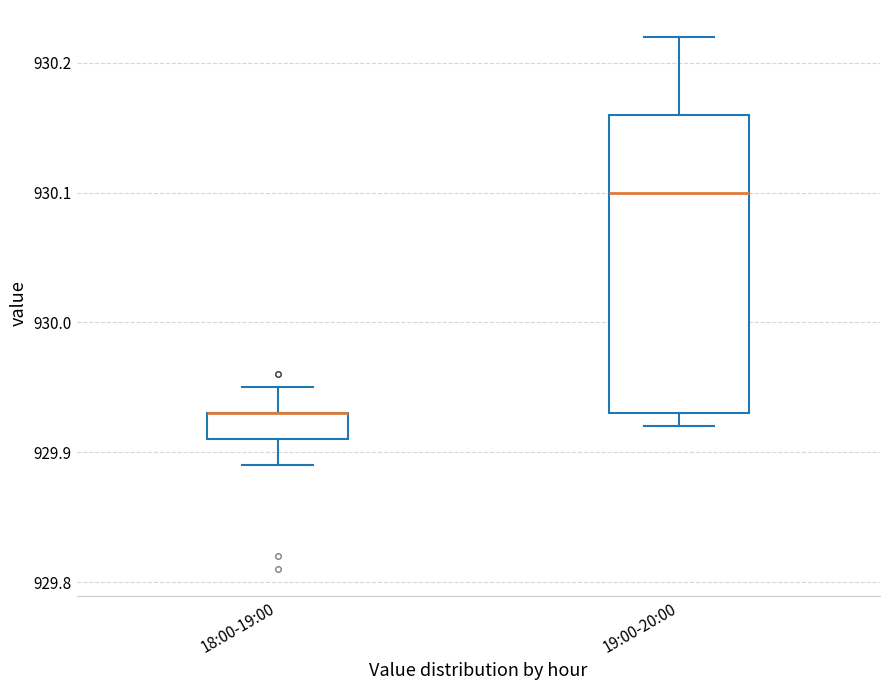

Which box is the tallest, from its lower edge to its upper edge?

19:00-20:00